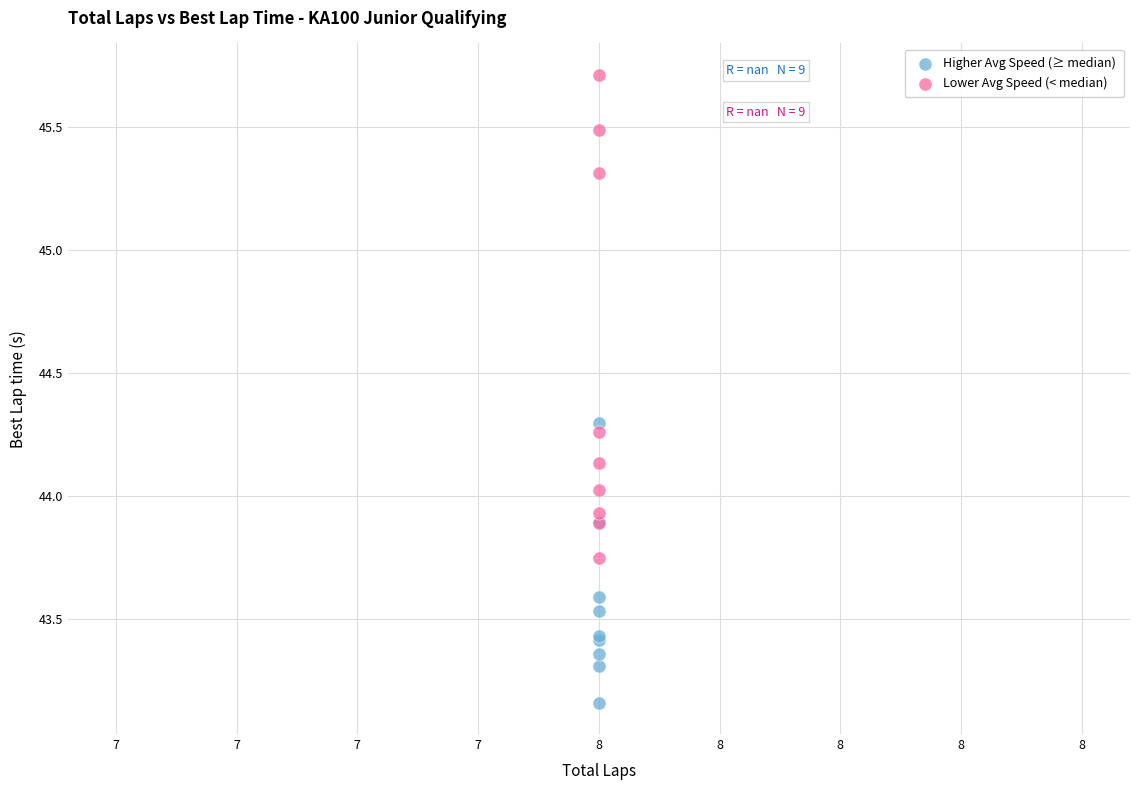

Which series contains the lowest Y value?

Higher Avg Speed (≥ median)